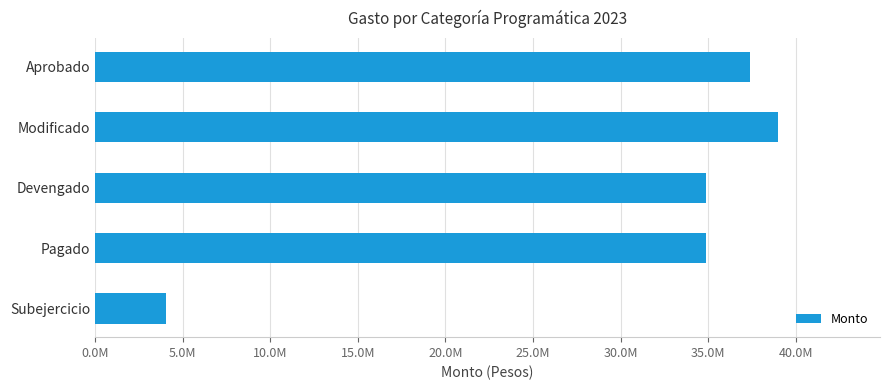

What is the difference between the maximum and second lowest values?

4073907.8